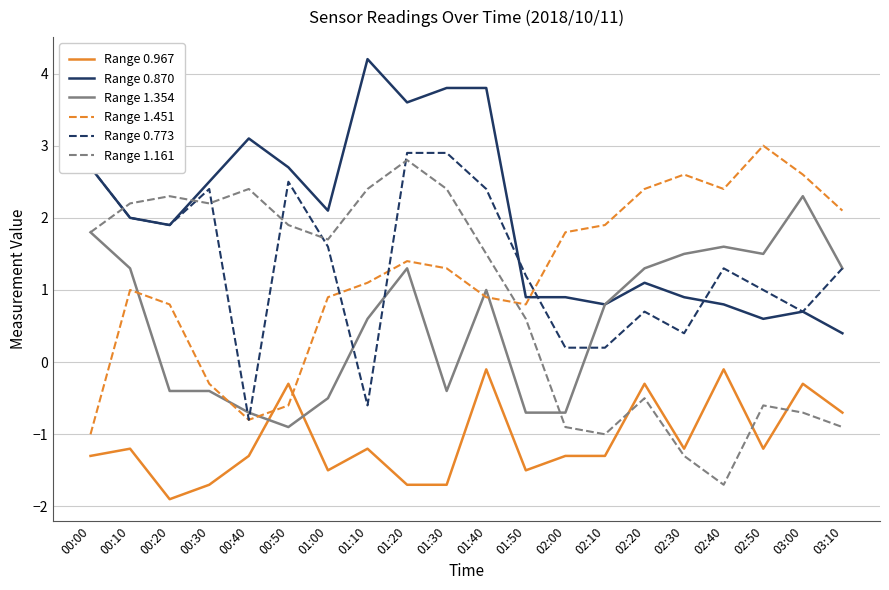

Which series has the largest total across all categories?

Range 0.870